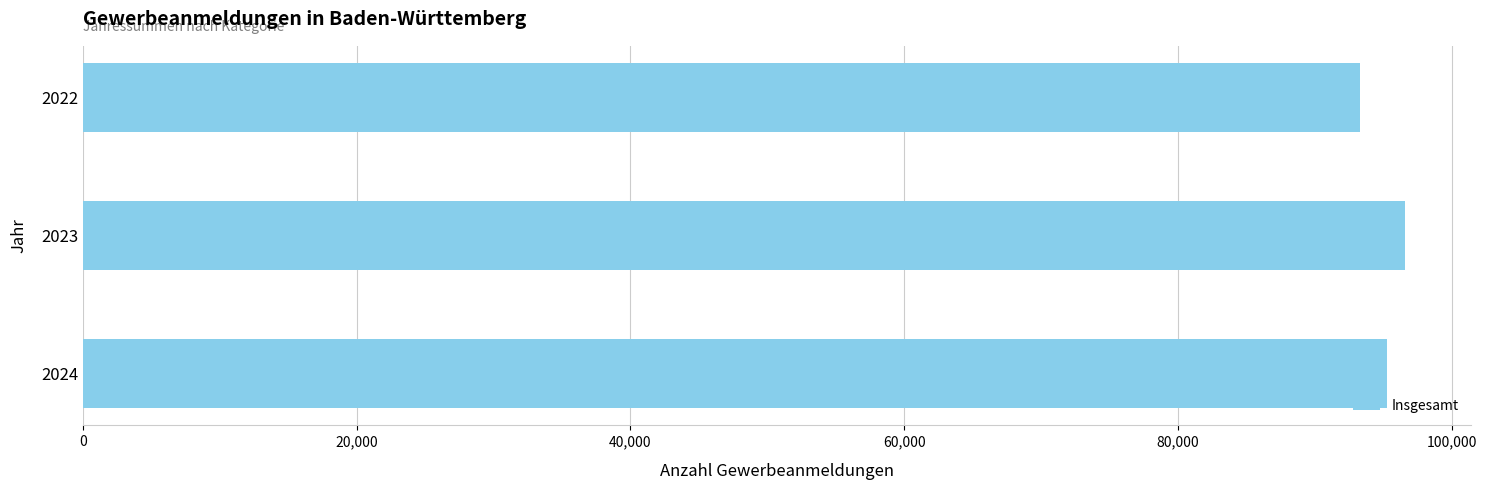

Which has a higher value, 2022 or 2023?

2023